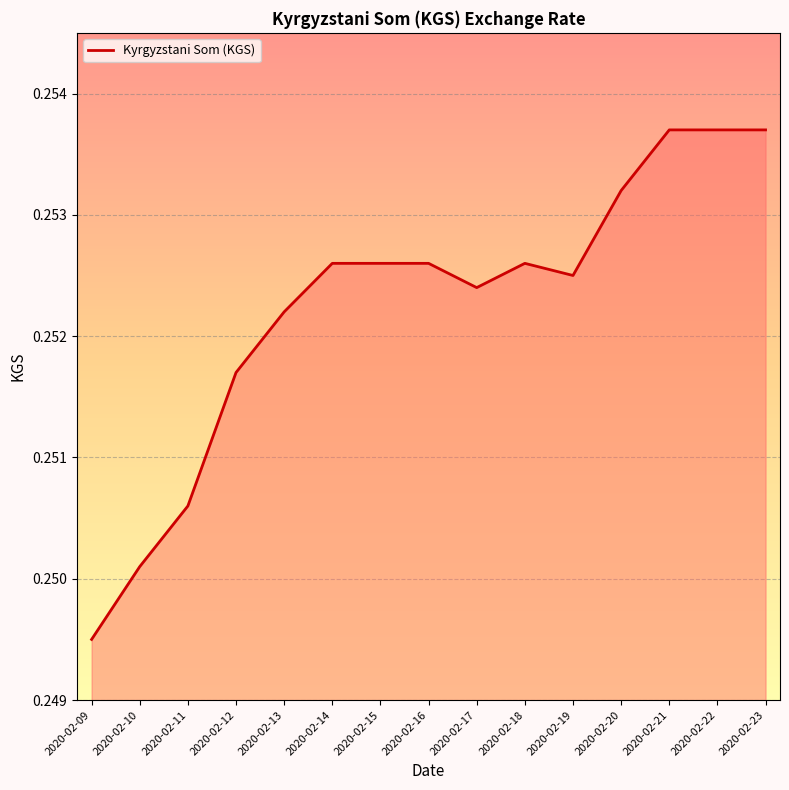

Which label corresponds to the smallest value in the chart?

2020-02-09